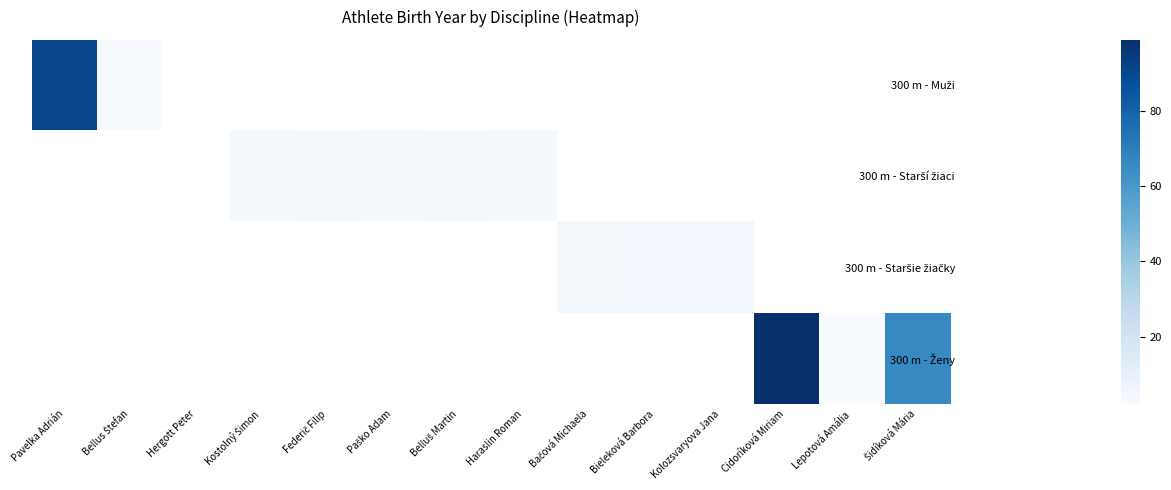

At how many categories does at least one series exceed 52?

3